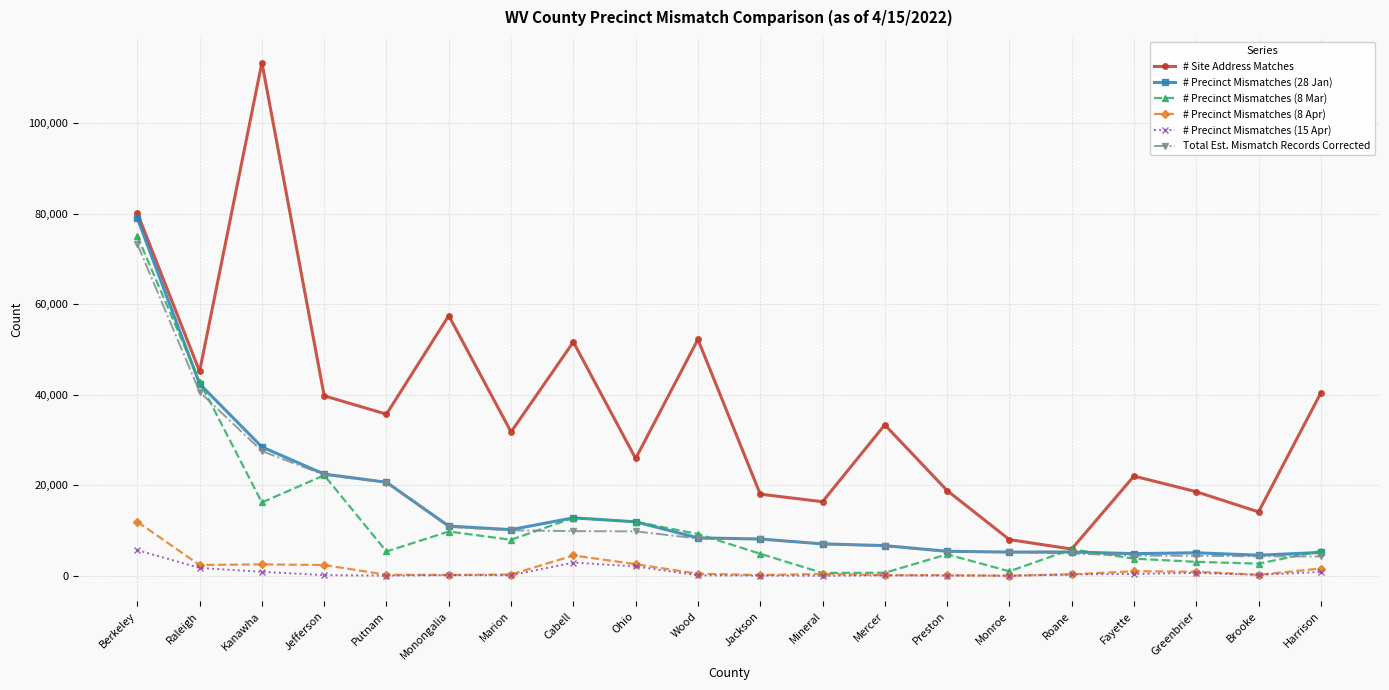

Which label corresponds to the largest value in the chart?

Kanawha